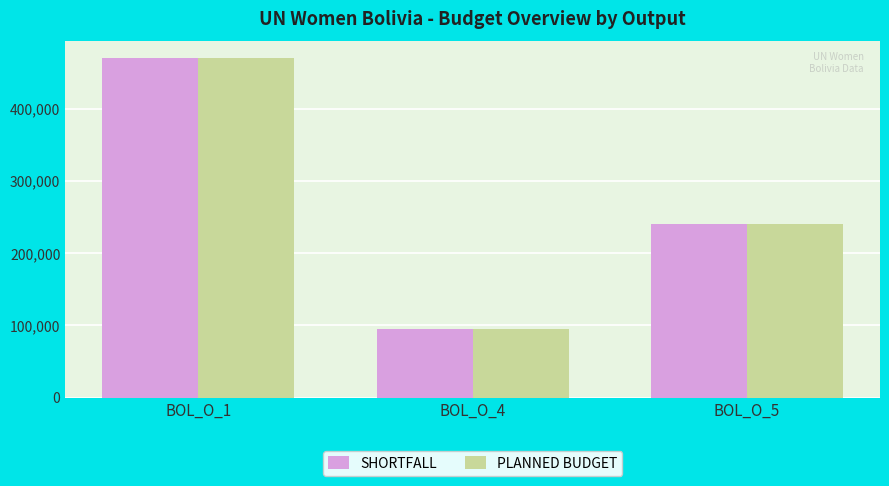

Reading right to left, list all the values displayed in this chart.

SHORTFALL: BOL_O_5=240649	BOL_O_4=95344	BOL_O_1=469895
PLANNED BUDGET: BOL_O_5=240649	BOL_O_4=95344	BOL_O_1=469895